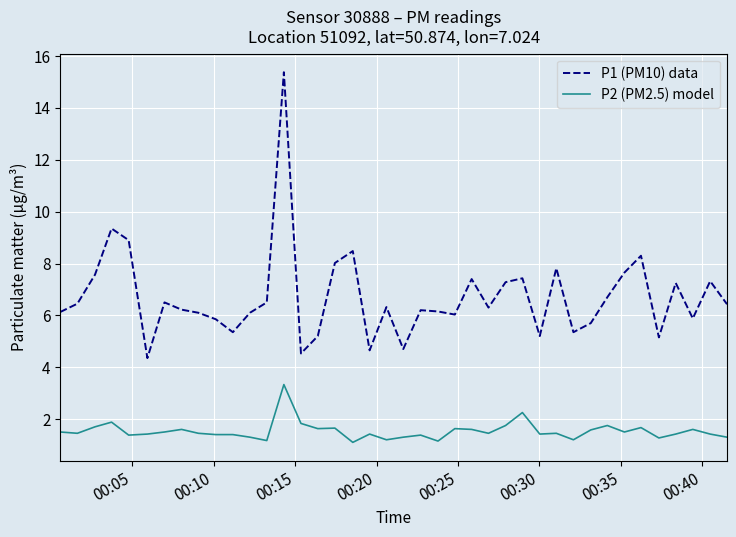

True or false: P2 (PM2.5) model and P1 (PM10) data cross at least once.

False